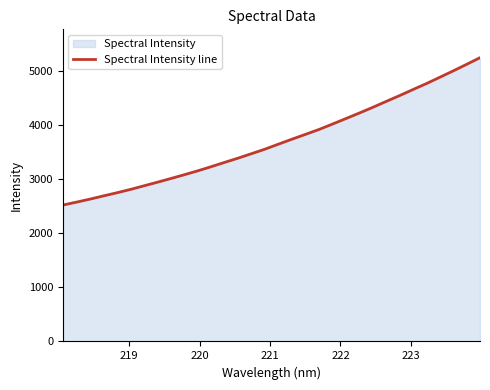

What is the greatest value displayed?

5242.3